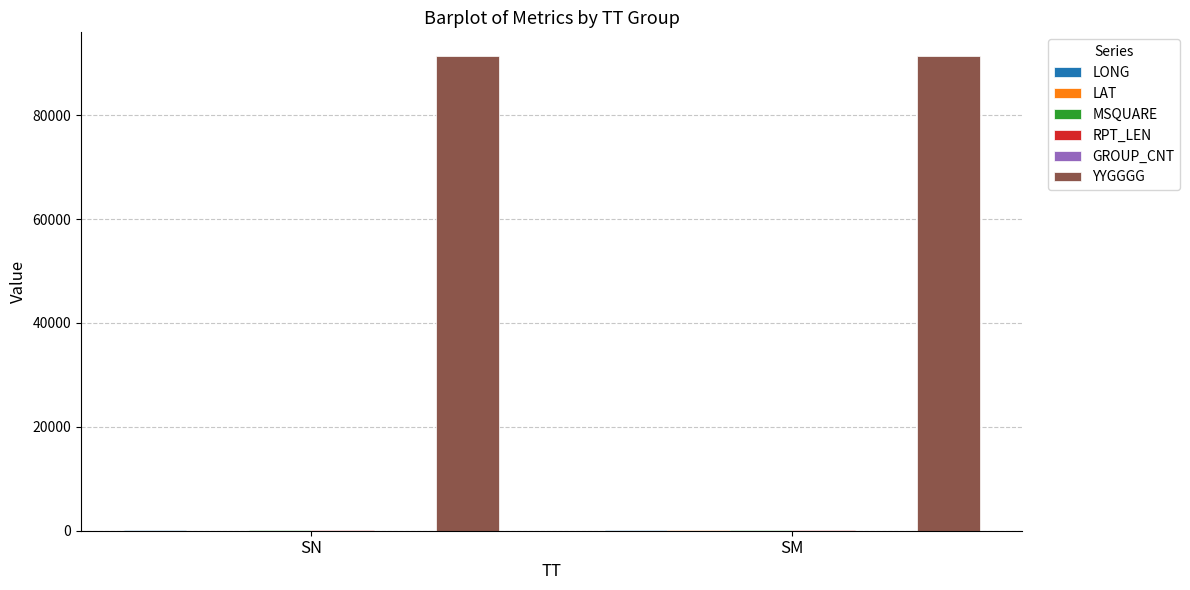

What is the maximum value shown in the chart?

91400.0